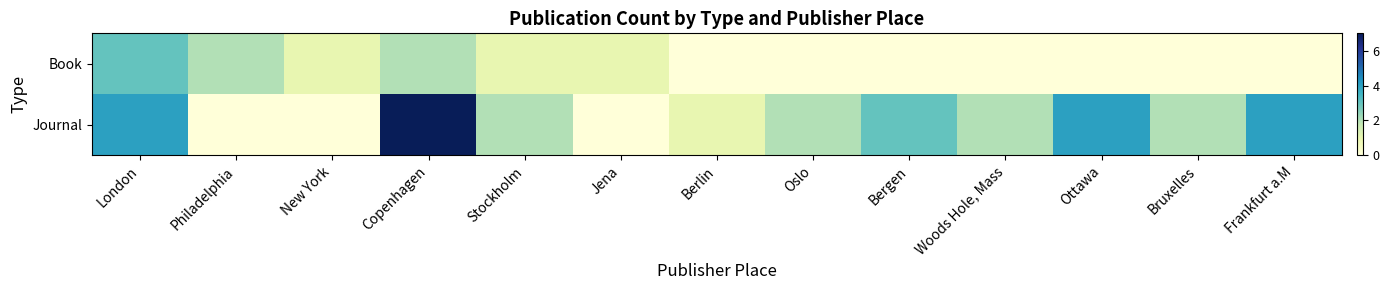

Rank the series by their average value, from highest to lowest.

Journal, Book